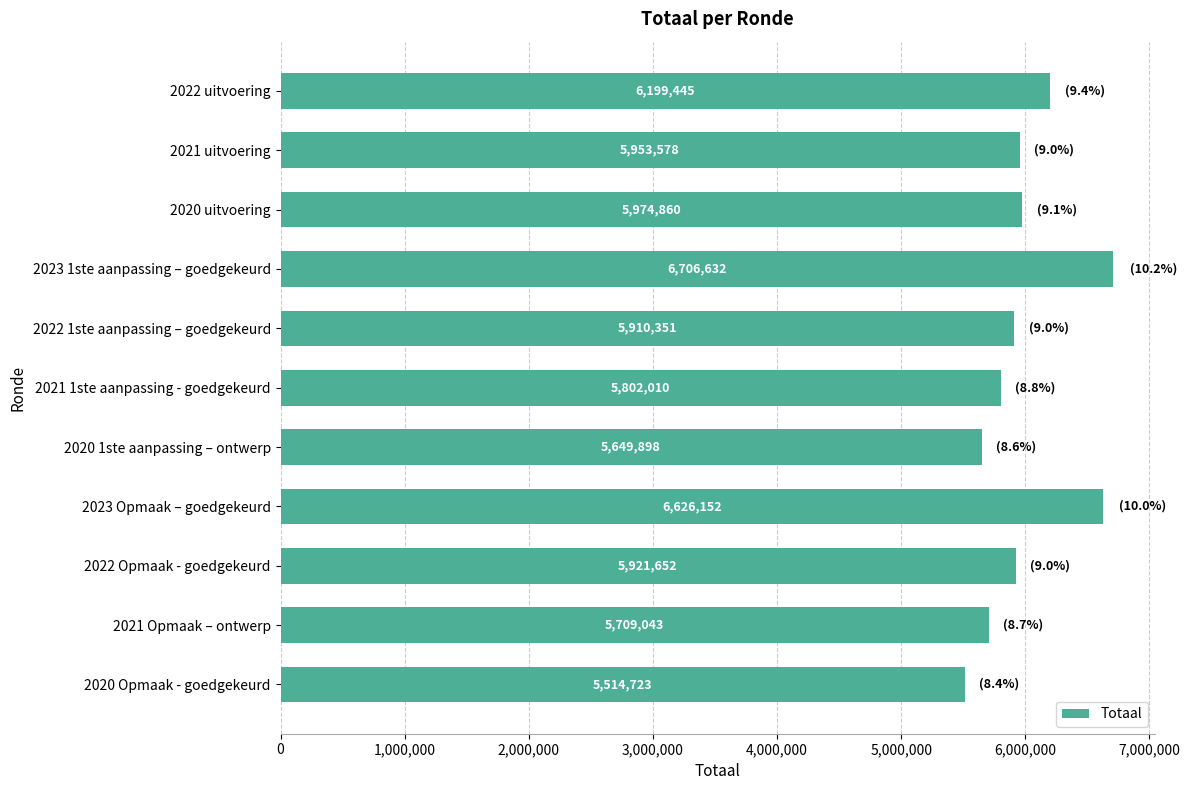

Rank the categories by value from lowest to highest.

2020 Opmaak - goedgekeurd, 2020 1ste aanpassing – ontwerp, 2021 Opmaak – ontwerp, 2021 1ste aanpassing - goedgekeurd, 2022 1ste aanpassing – goedgekeurd, 2022 Opmaak - goedgekeurd, 2021 uitvoering, 2020 uitvoering, 2022 uitvoering, 2023 Opmaak – goedgekeurd, 2023 1ste aanpassing – goedgekeurd